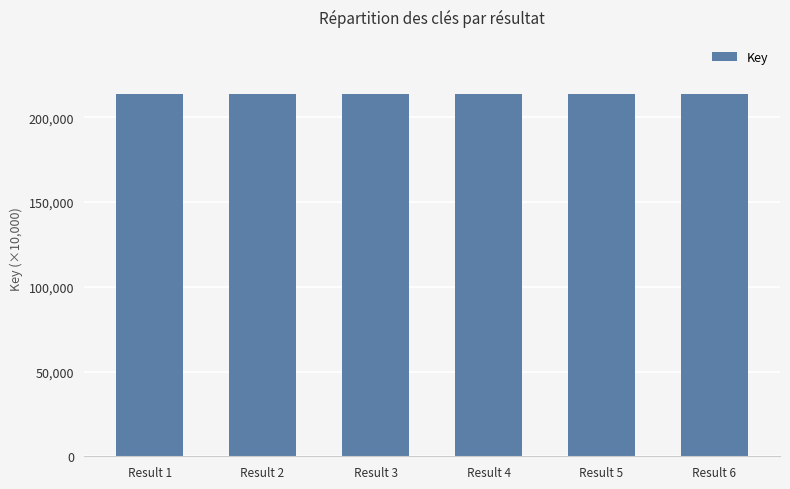

True or false: the data shows 213765.3 at Result 1.

True